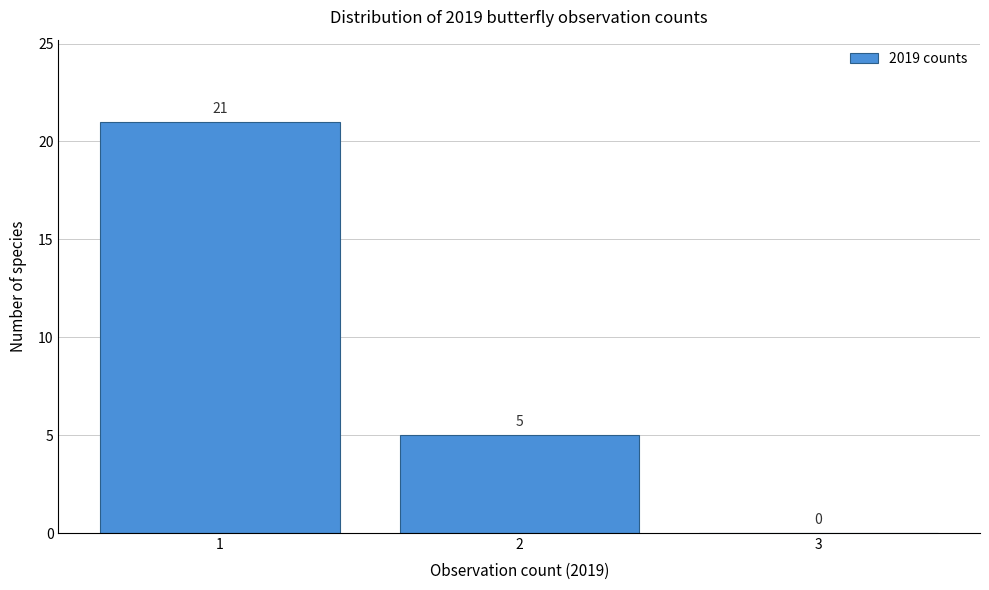

Reading left to right, list every bar in this chart as the range it spans on the x-axis followed by its height.

0.5 to 1.5: 21
1.5 to 2.5: 5
2.5 to 3.5: 0